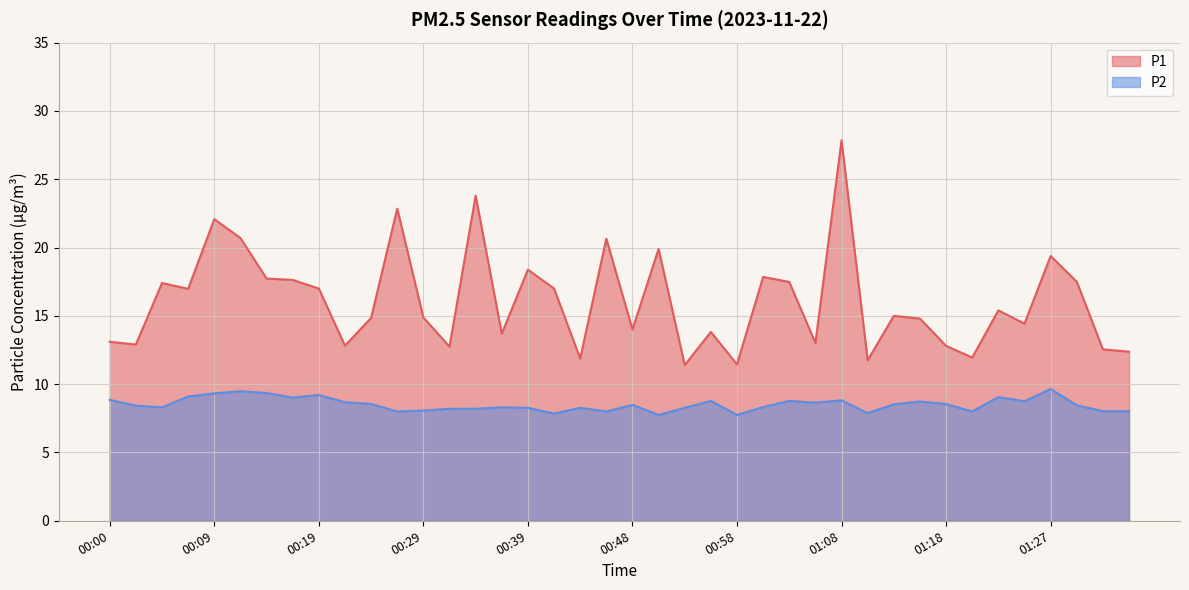

Does the chart display data point markers on the line(s)?

No